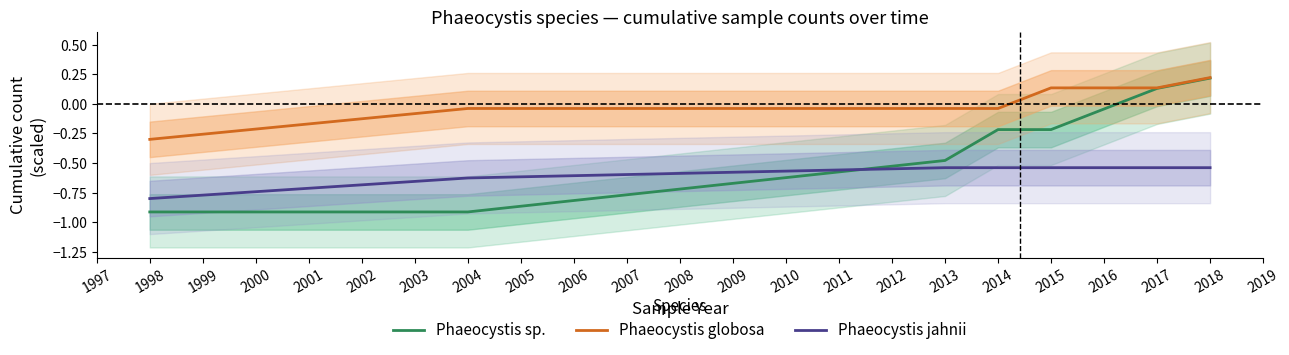

At which label does Phaeocystis globosa first exceed 0?

2015